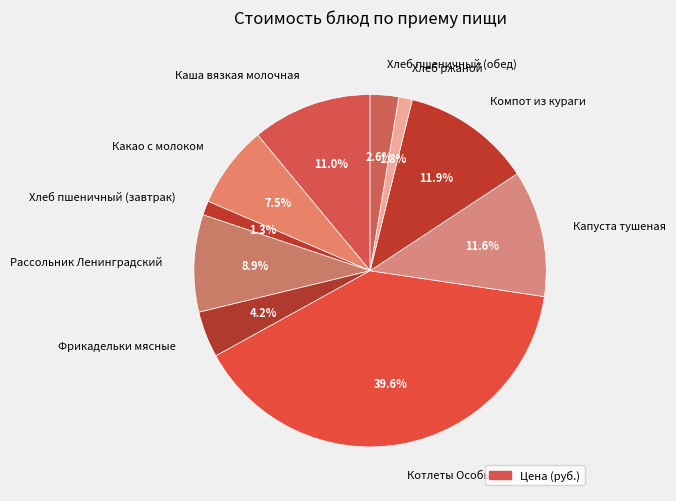

Count the number of slices in the pie.

10